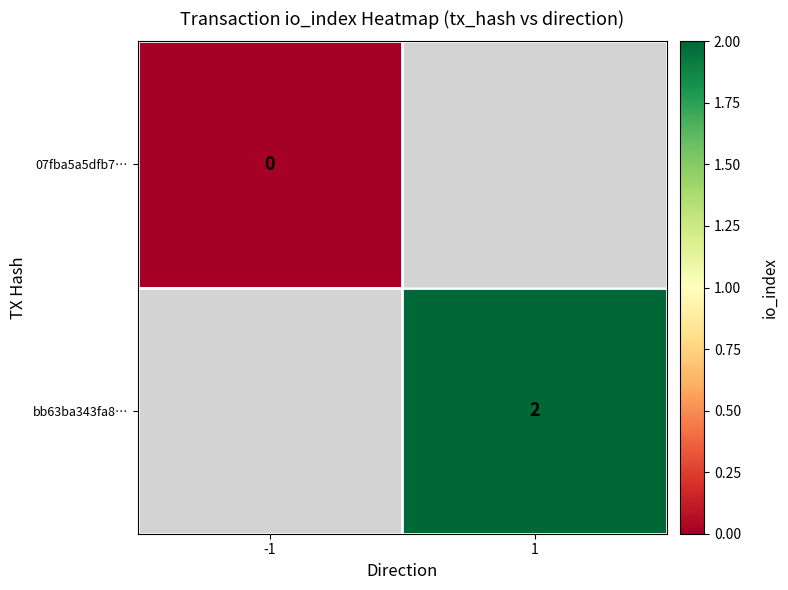

True or false: bb63ba343fa8… has a value of 1 at 1.

False